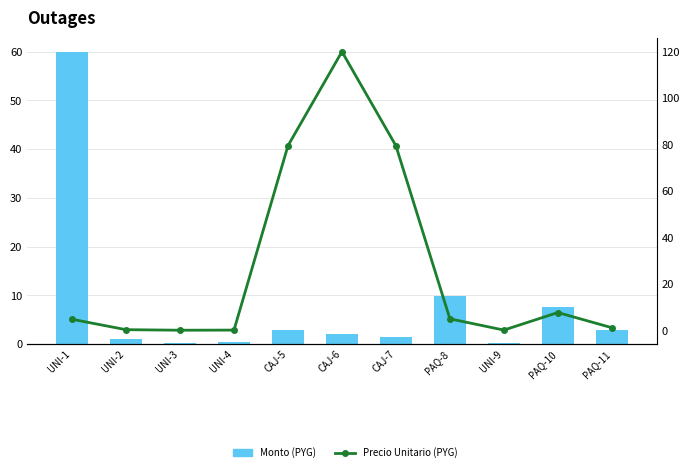

Between UNI-3 and CAJ-5, which series saw the biggest shift?

Precio Unitario (PYG)